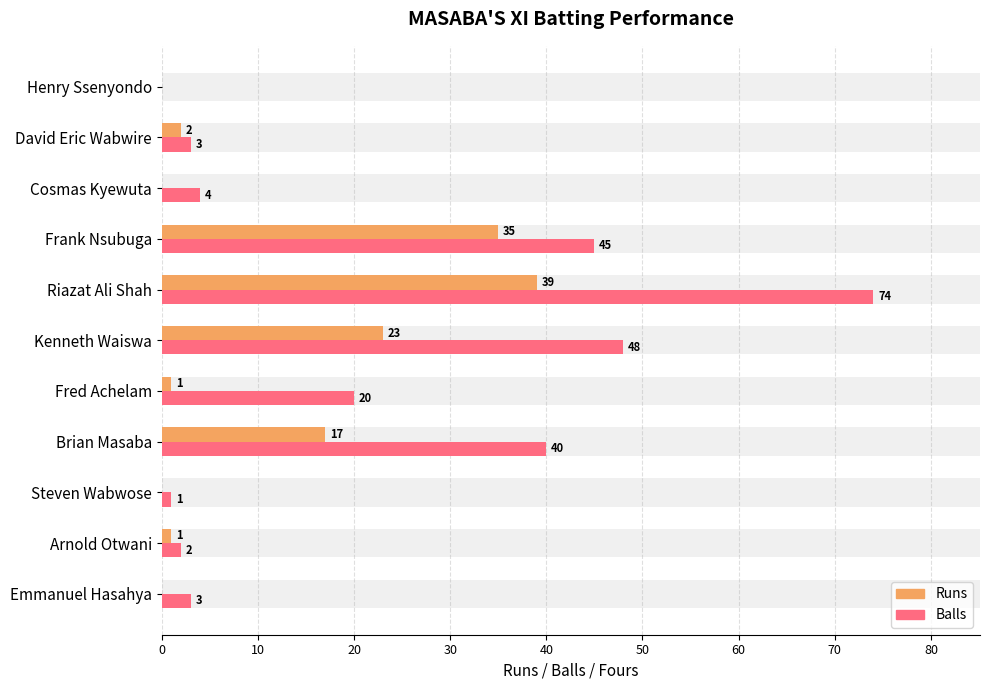

Reading left to right, transcribe all the data shown in this chart.

Runs: 0	1	0	17	1	23	39	35	0	2	0
Balls: 3	2	1	40	20	48	74	45	4	3	0